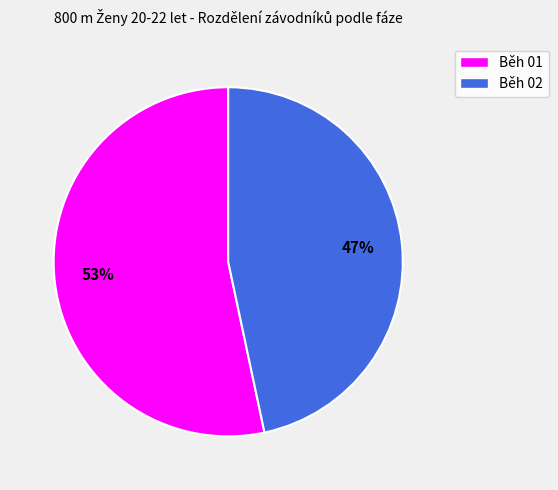

To the nearest percent, what is the combined percentage of Běh 01 and Běh 02?

100%